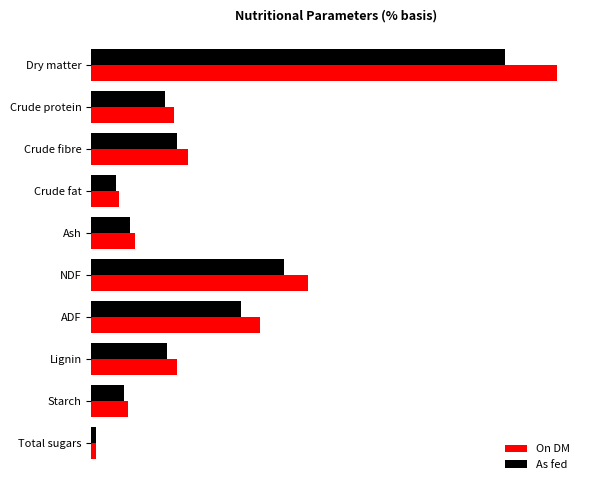

Which category has the lowest value in the As fed series?

Total sugars